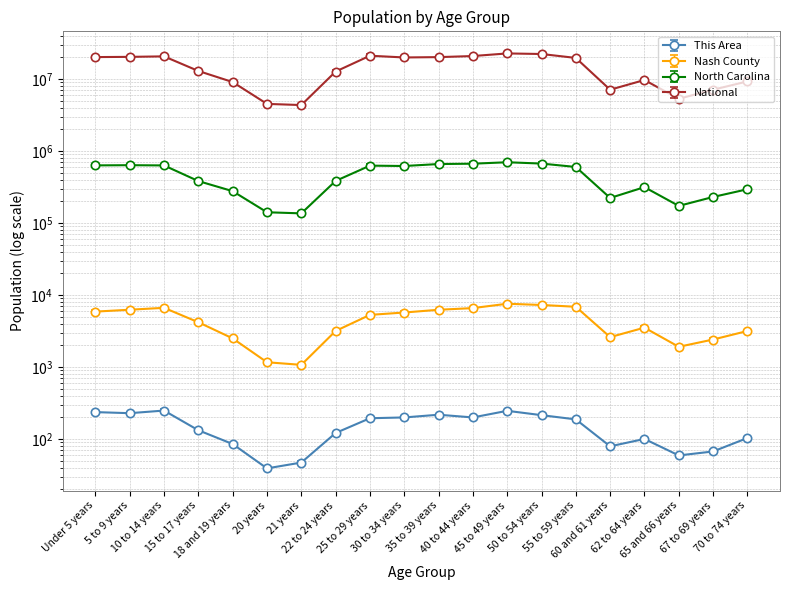

At which category is the sum across all series the highest?

45 to 49 years